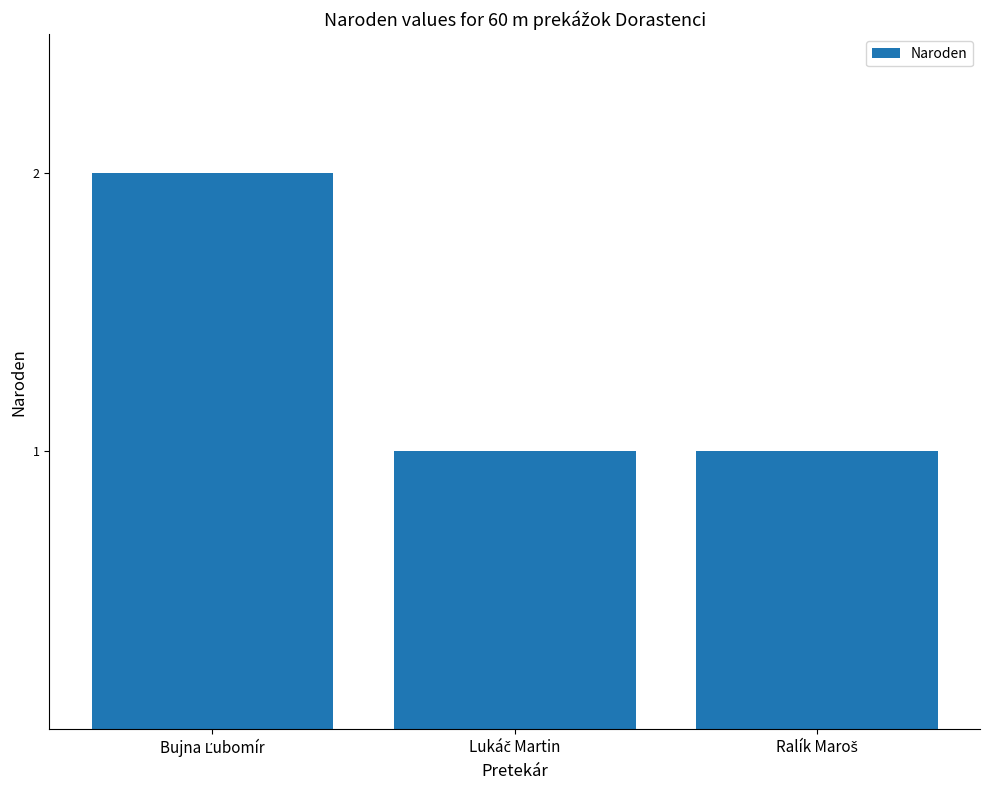

Reading left to right, transcribe all the data shown in this chart.

2	1	1